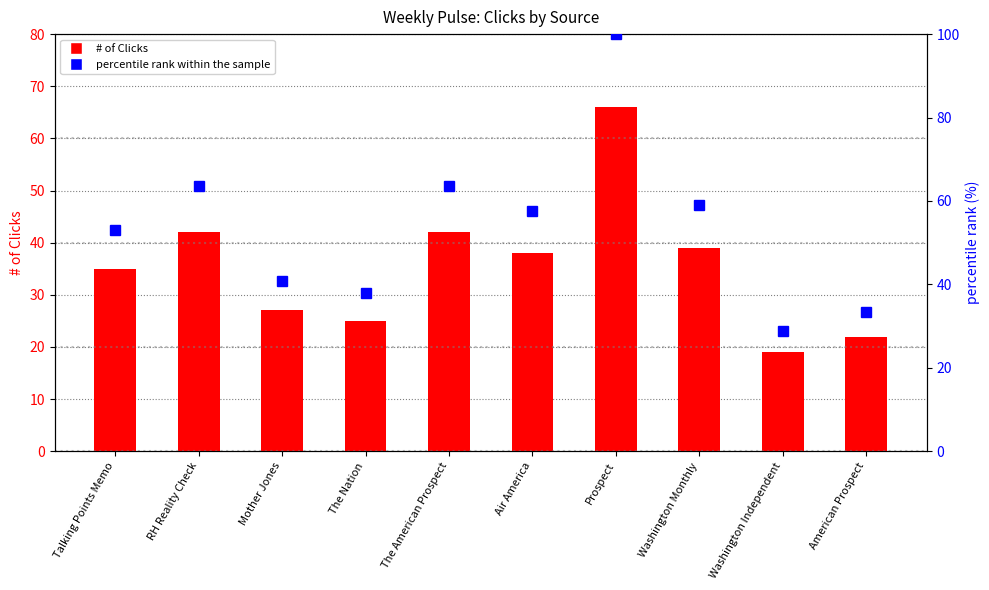

What position from the right is RH Reality Check?

9